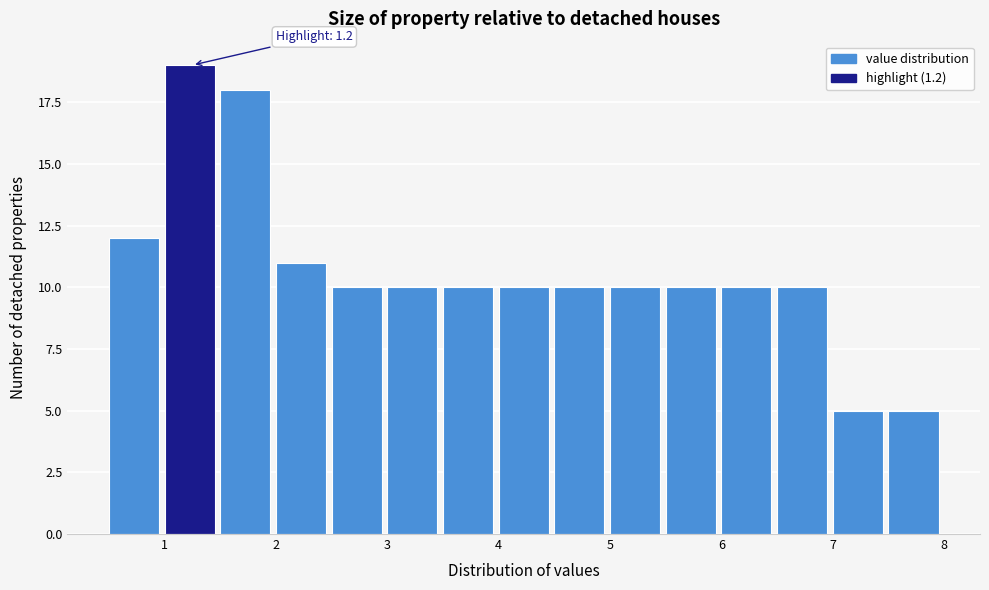

Which range on the x-axis has the tallest bar?

1.0 to 1.5